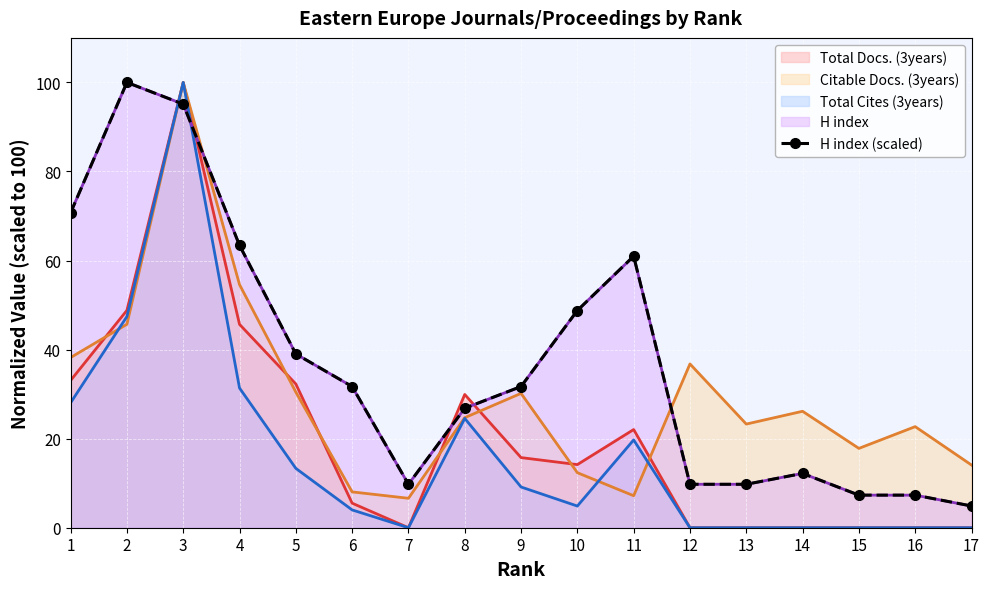

What is the value of the 11th point from the left?

61.0